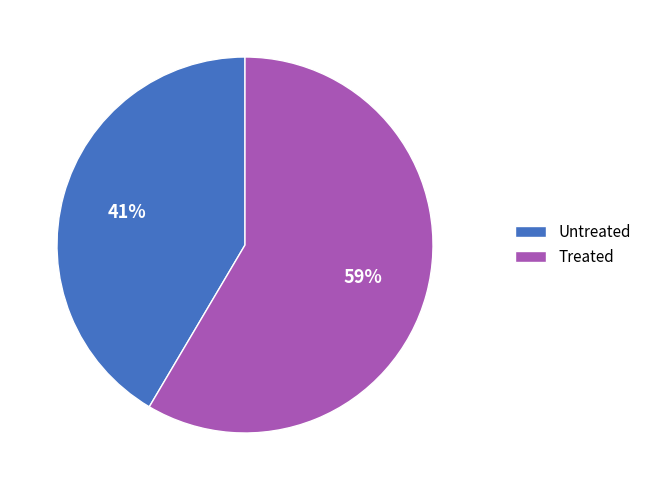

Approximately how many times larger is the value at Treated compared to Untreated?

1.4